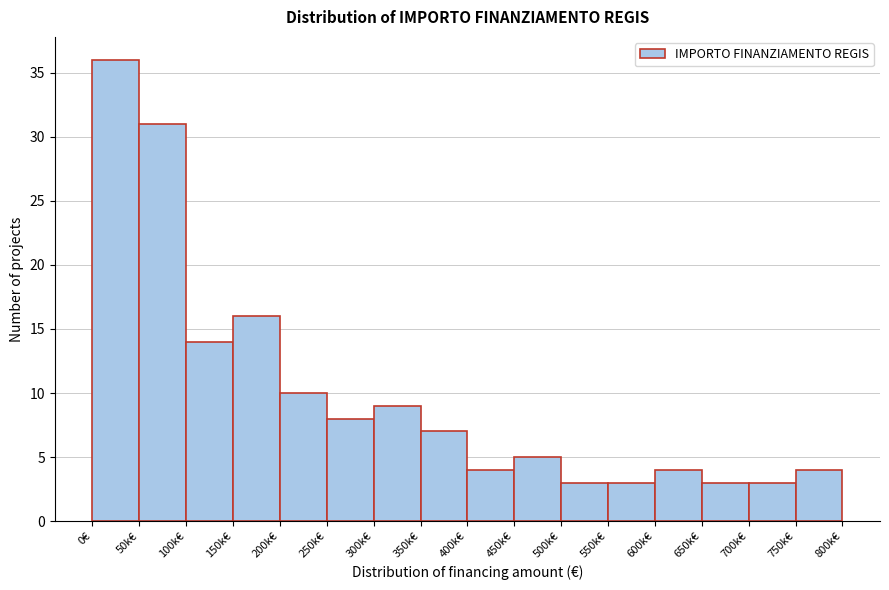

Reading right to left, what are all the values shown in this chart?

4	3	3	4	3	3	5	4	7	9	8	10	16	14	31	36